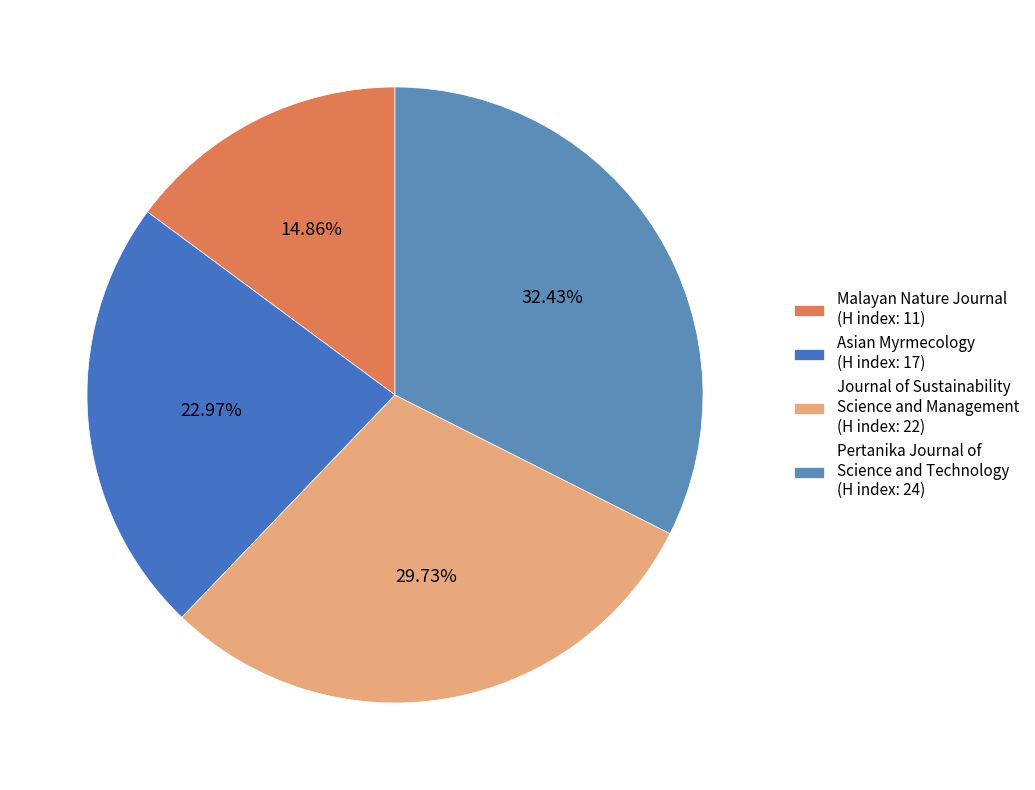

To the nearest percent, what is the difference between the Asian Myrmecology and Pertanika Journal of Science and Technology slice percentages?

9%